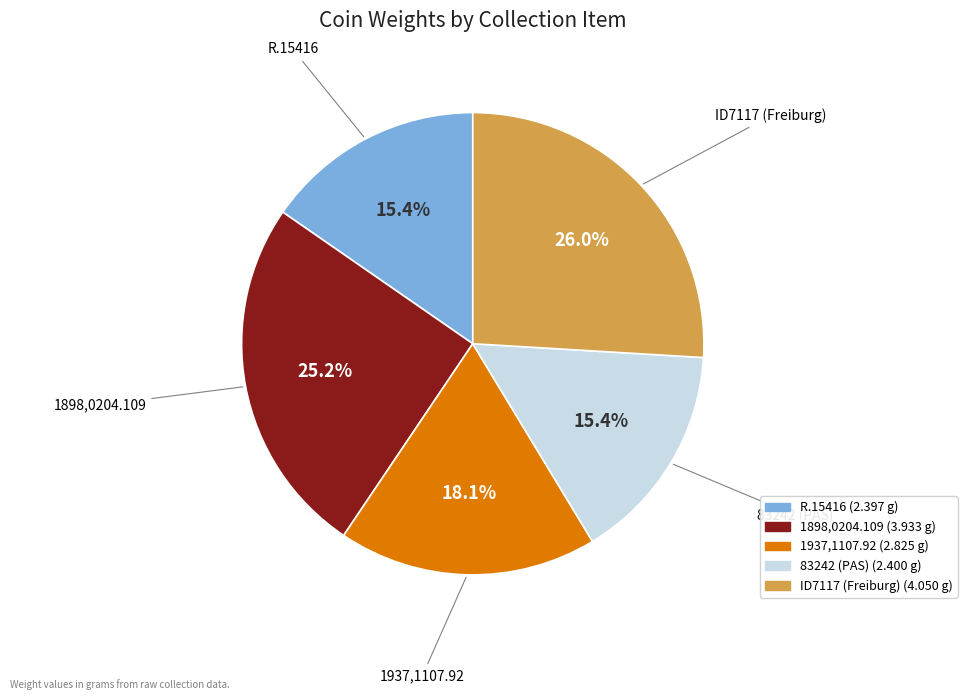

To the nearest percent, what is the average slice percentage?

20%